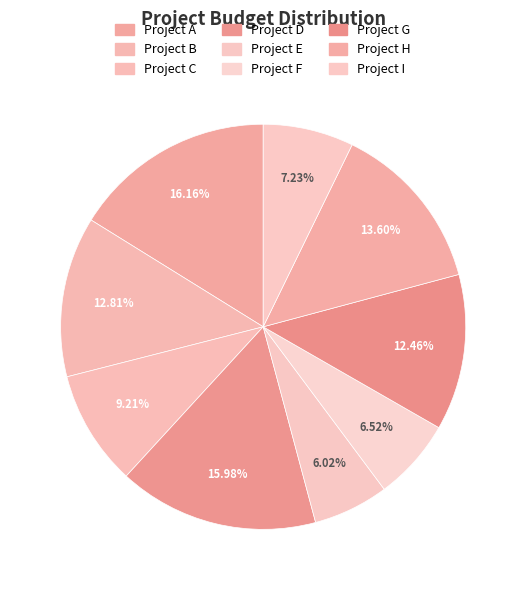

Between Project C and Project H, which is larger?

Project H